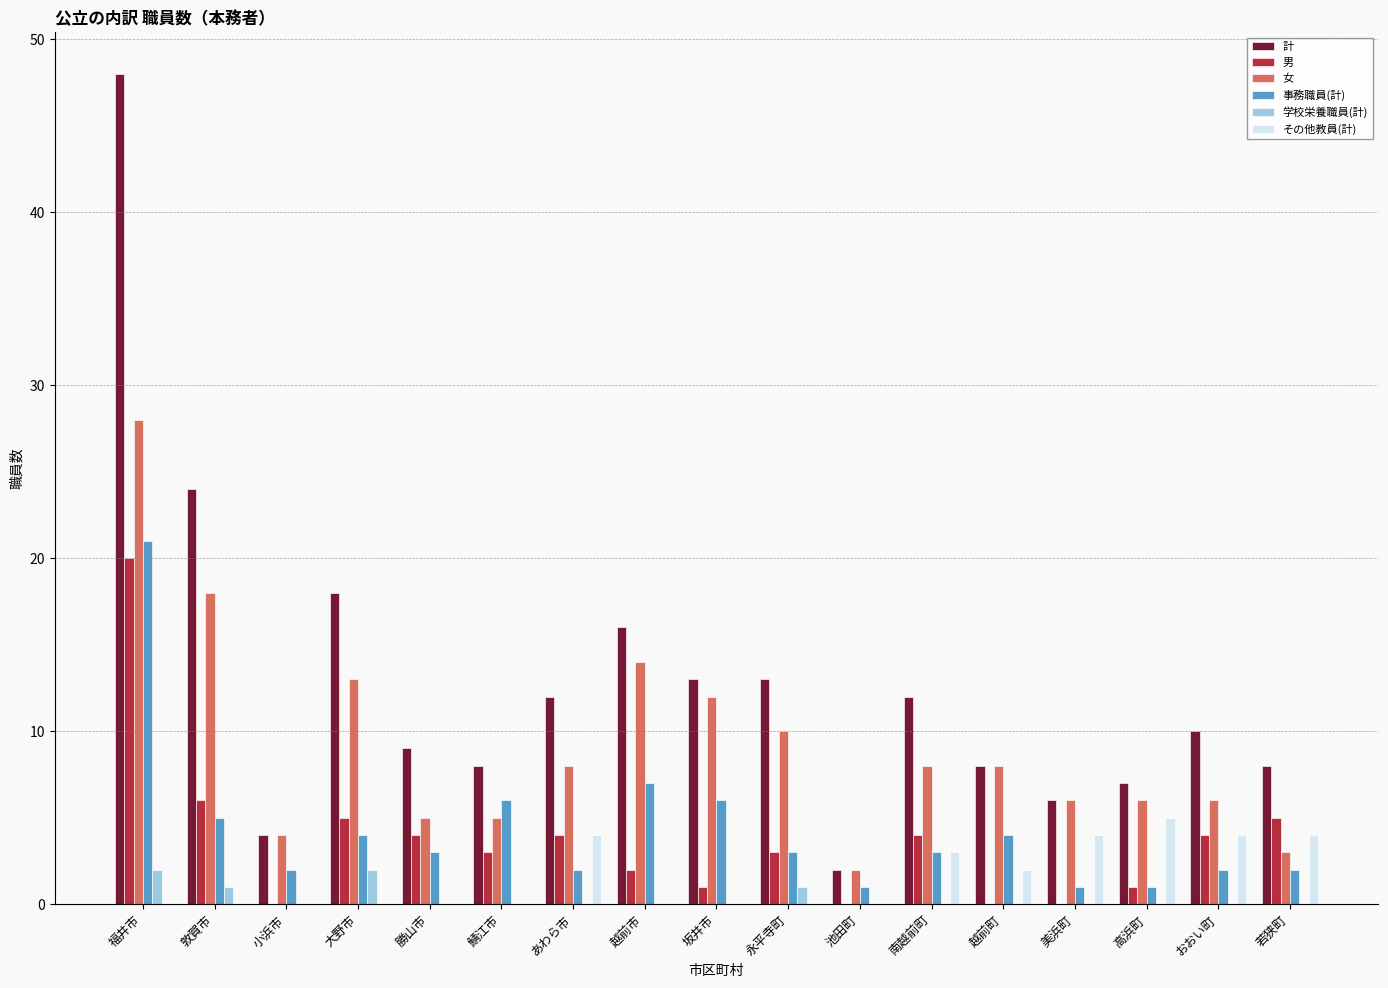

What is the highest value of the 学校栄養職員(計) series?

2